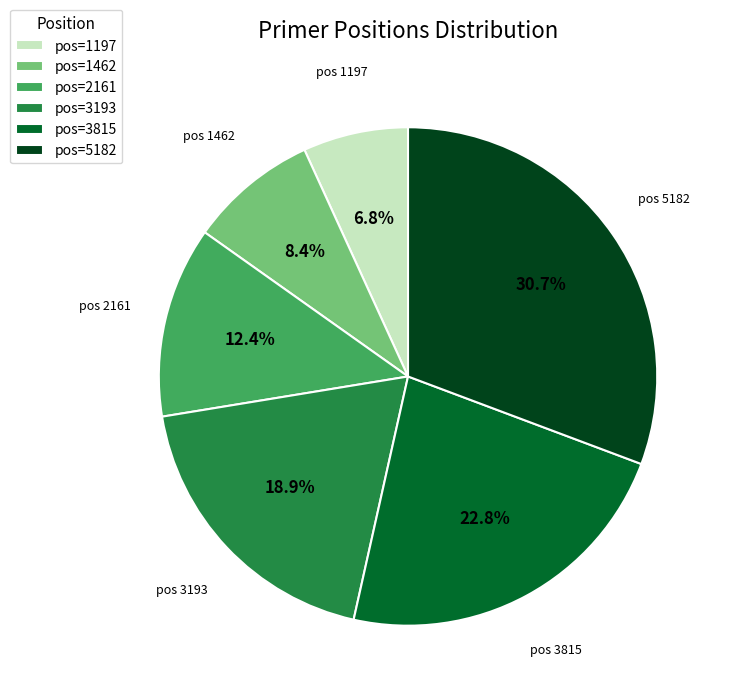

Rank the categories by value from lowest to highest.

pos=1197, pos=1462, pos=2161, pos=3193, pos=3815, pos=5182